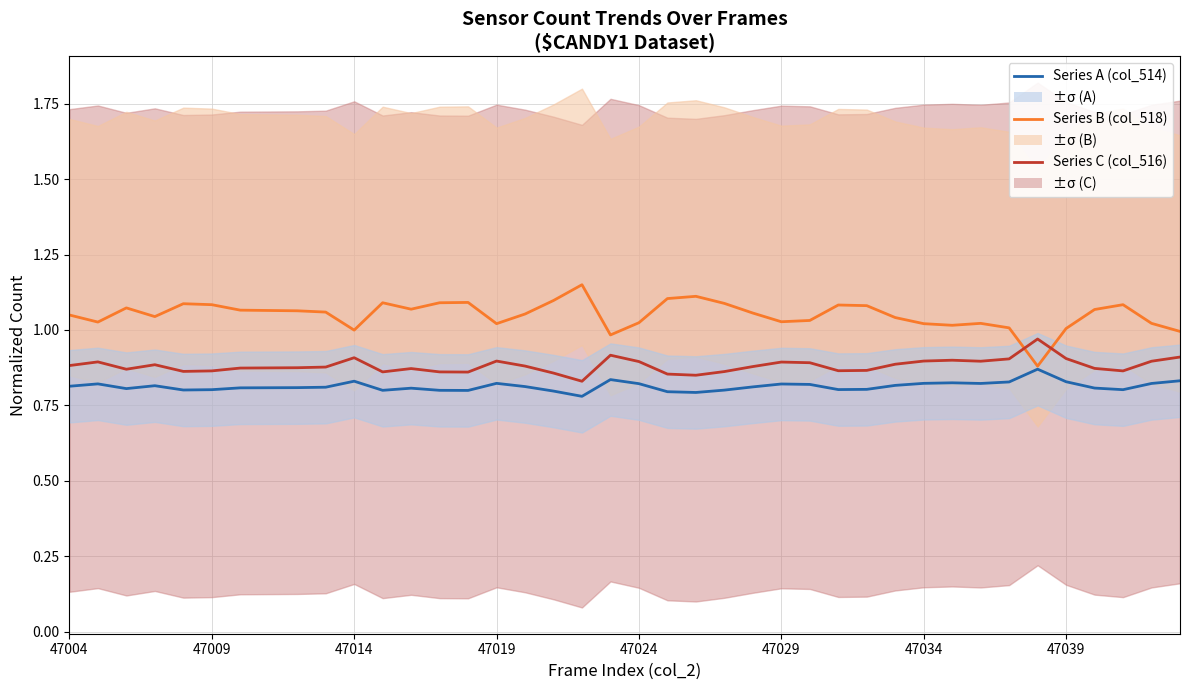

Reading left to right, what are all the values shown in this chart?

Series A (col_514): 0.8	0.8	0.8	0.8	0.8	0.8	0.8	0.8	0.8	0.8	0.8	0.8	0.8	0.8	0.8	0.8	0.8	0.8	0.8	0.8	0.8	0.8	0.8	0.8	0.8	0.8	0.8	0.8	0.8	0.8	0.8	0.8	0.8	0.8	0.9	0.8	0.8	0.8	0.8	0.8
Series B (col_518): 1.0	1.0	1.1	1.0	1.1	1.1	1.1	1.1	1.1	1.1	1.0	1.1	1.1	1.1	1.1	1.0	1.1	1.1	1.1	1.0	1.0	1.1	1.1	1.1	1.1	1.0	1.0	1.1	1.1	1.0	1.0	1.0	1.0	1.0	0.9	1.0	1.1	1.1	1.0	1.0
Series C (col_516): 0.9	0.9	0.9	0.9	0.9	0.9	0.9	0.9	0.9	0.9	0.9	0.9	0.9	0.9	0.9	0.9	0.9	0.9	0.8	0.9	0.9	0.9	0.8	0.9	0.9	0.9	0.9	0.9	0.9	0.9	0.9	0.9	0.9	0.9	1.0	0.9	0.9	0.9	0.9	0.9